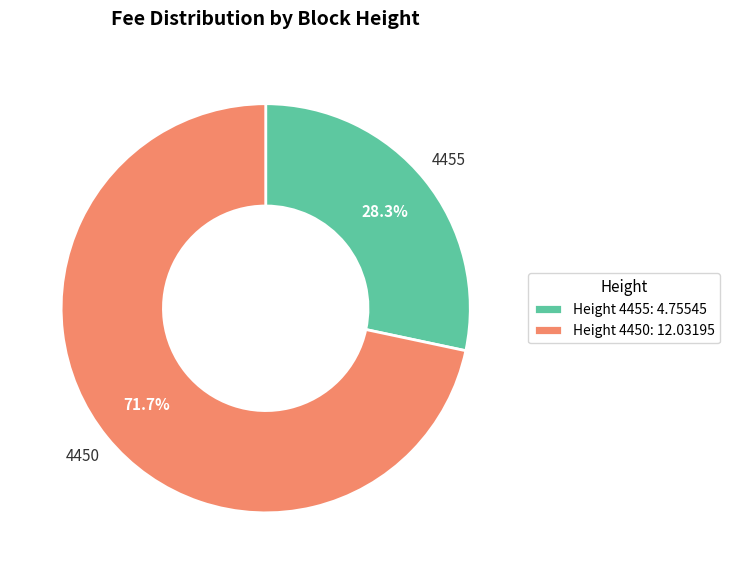

Which slice represents more than half of the pie?

Height 4450: 12.03195